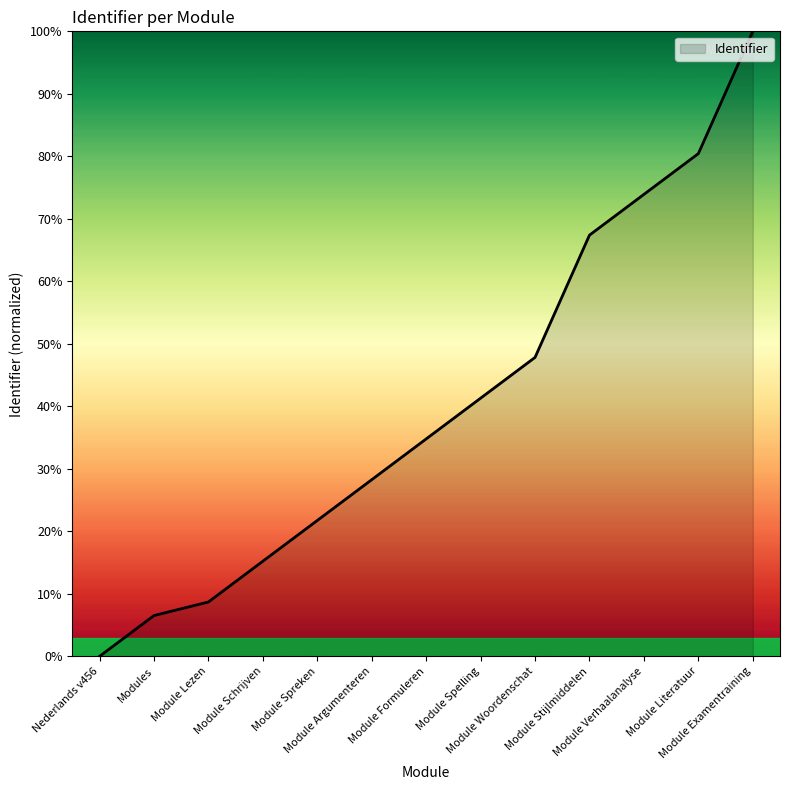

How many lines are shown in the chart?

1